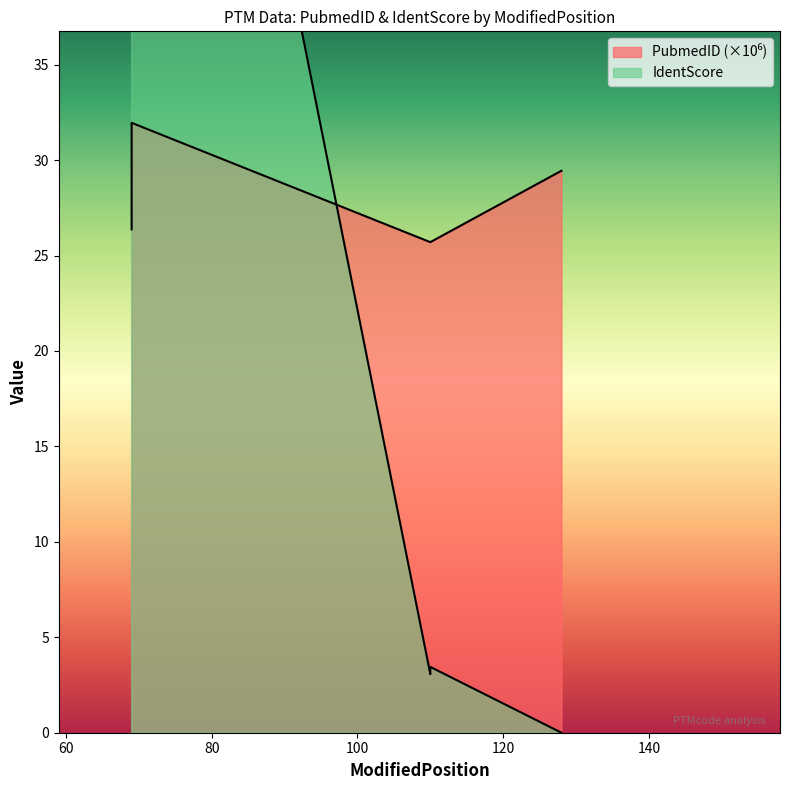

Reading left to right, list all the values displayed in this chart.

PubmedID: 26.4	32.0	25.7	25.7	29.4
IdentScore: 49.9	81.3	3.1	3.4	0.0